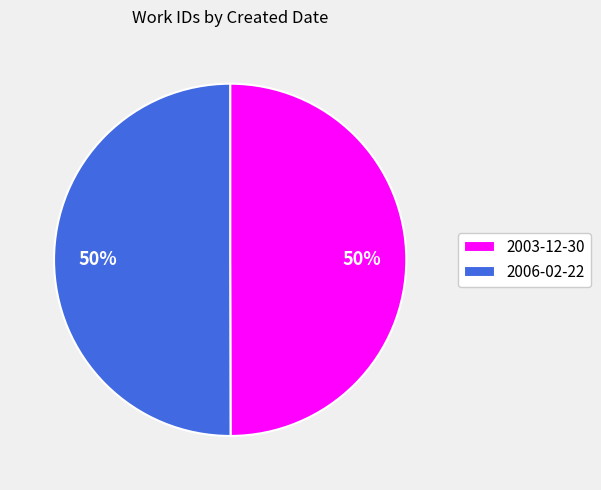

What percentage is the 2003-12-30 slice, to the nearest percent?

50%